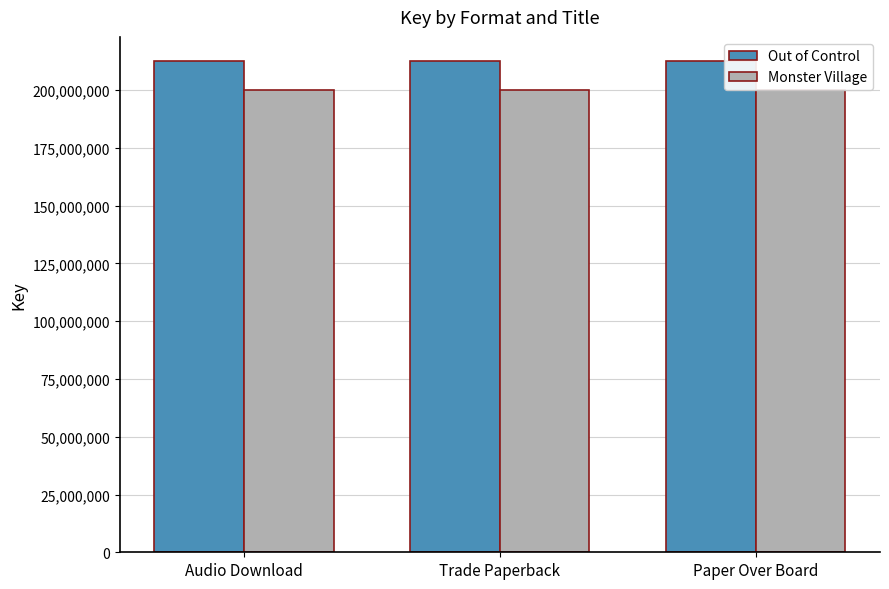

What value does the Out of Control series have at Paper Over Board?

212465611